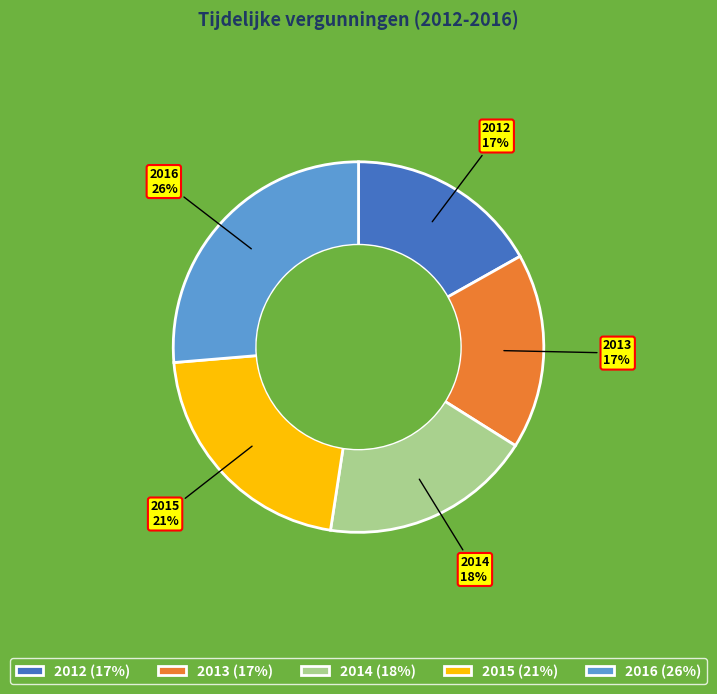

Is there any slice that represents more than half of the pie?

No